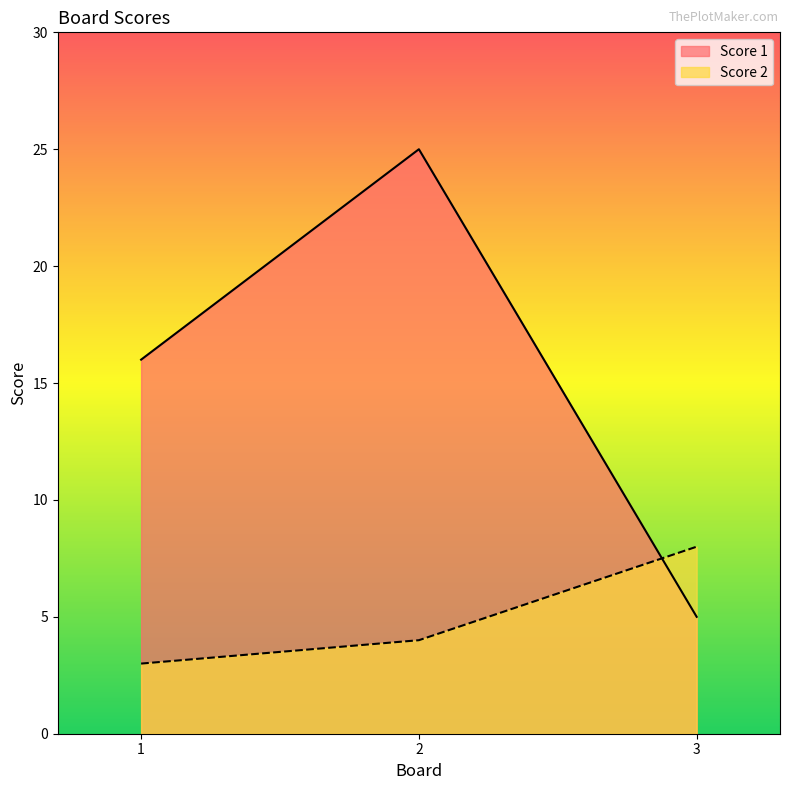

What are all the series names shown in the legend?

Score 1, Score 2